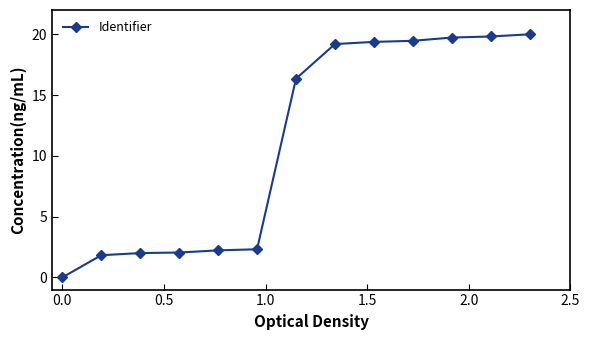

What is the sum of all values?

144.4